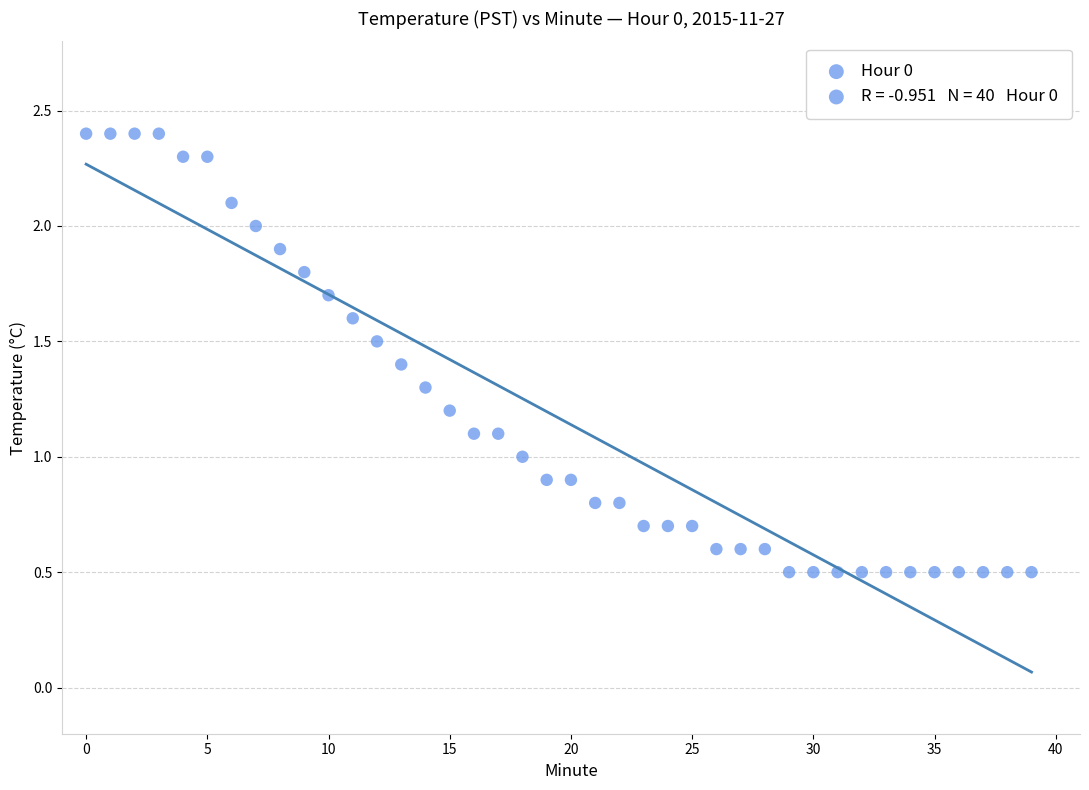

What is the range of Y values (max minus min)?

1.9